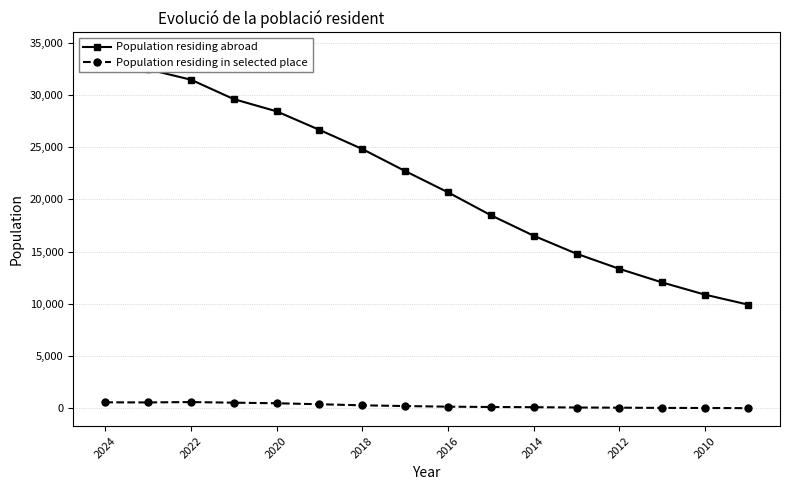

True or false: Population residing in selected place has more than 0 interior local peaks.

True